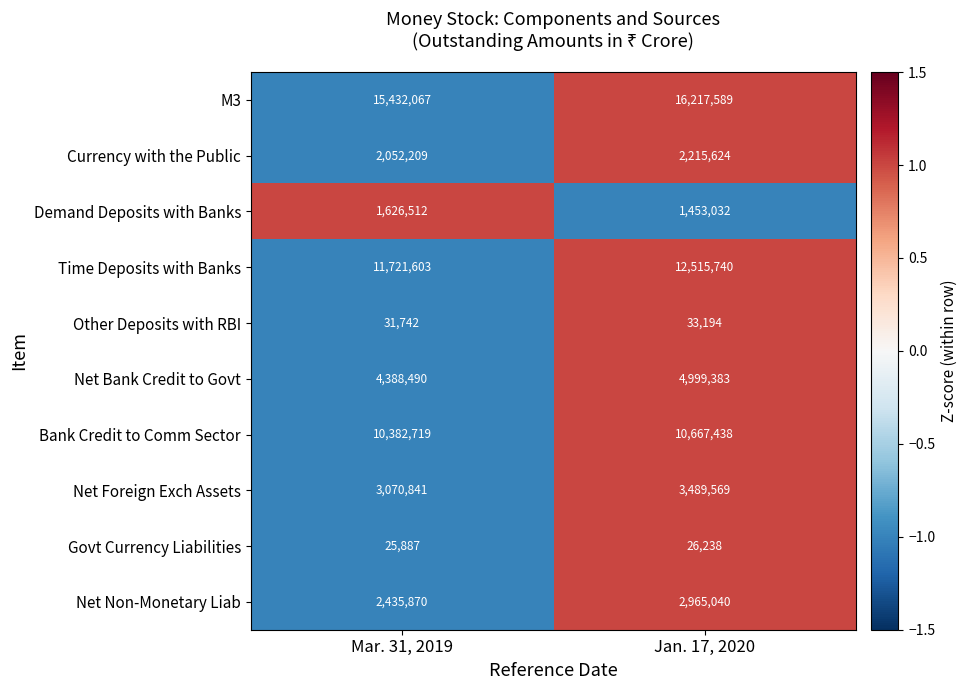

At which category is the sum across all series the highest?

Jan. 17, 2020